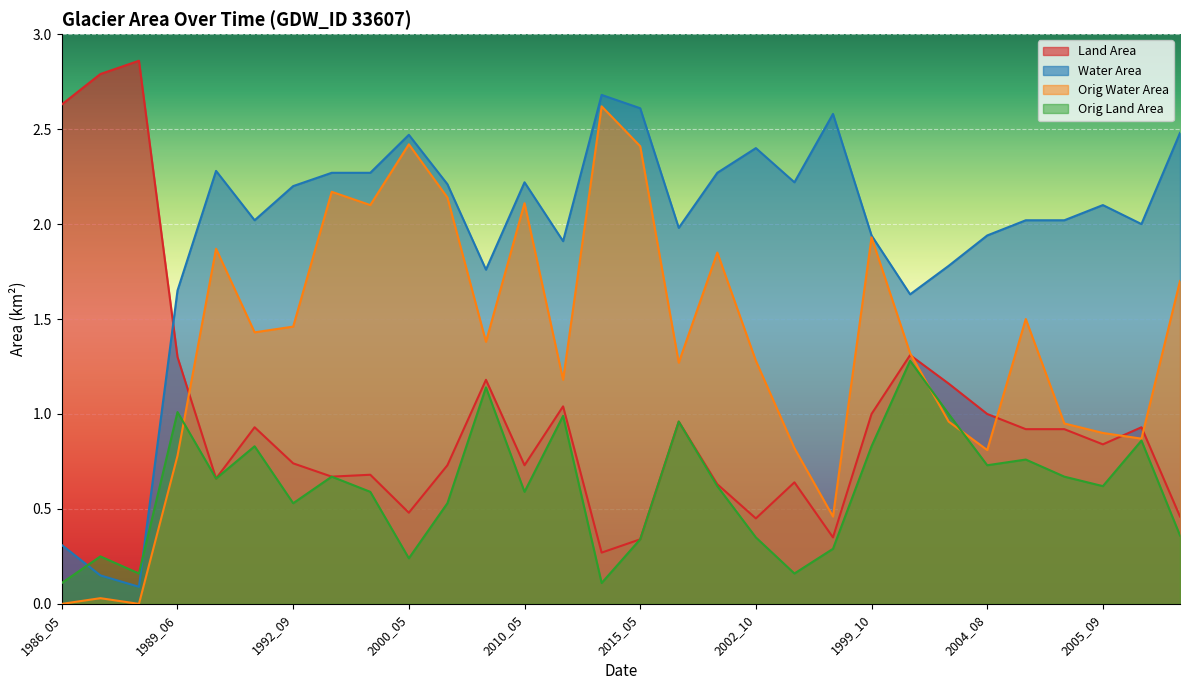

Reading left to right, transcribe all the data shown in this chart.

landArea: 2.6	2.8	2.9	1.3	0.7	0.9	0.7	0.7	0.7	0.5	0.7	1.2	0.7	1.0	0.3	0.3	1.0	0.6	0.5	0.6	0.3	1.0	1.3	1.2	1.0	0.9	0.9	0.8	0.9	0.5
waterArea: 0.3	0.1	0.1	1.6	2.3	2.0	2.2	2.3	2.3	2.5	2.2	1.8	2.2	1.9	2.7	2.6	2.0	2.3	2.4	2.2	2.6	1.9	1.6	1.8	1.9	2.0	2.0	2.1	2.0	2.5
origWaterArea: 0.0	0.0	0.0	0.8	1.9	1.4	1.5	2.2	2.1	2.4	2.1	1.4	2.1	1.2	2.6	2.4	1.3	1.9	1.3	0.8	0.5	1.9	1.3	1.0	0.8	1.5	0.9	0.9	0.9	1.7
origlandArea: 0.1	0.2	0.2	1.0	0.7	0.8	0.5	0.7	0.6	0.2	0.5	1.1	0.6	1.0	0.1	0.3	1.0	0.6	0.3	0.2	0.3	0.8	1.3	1.0	0.7	0.8	0.7	0.6	0.9	0.4